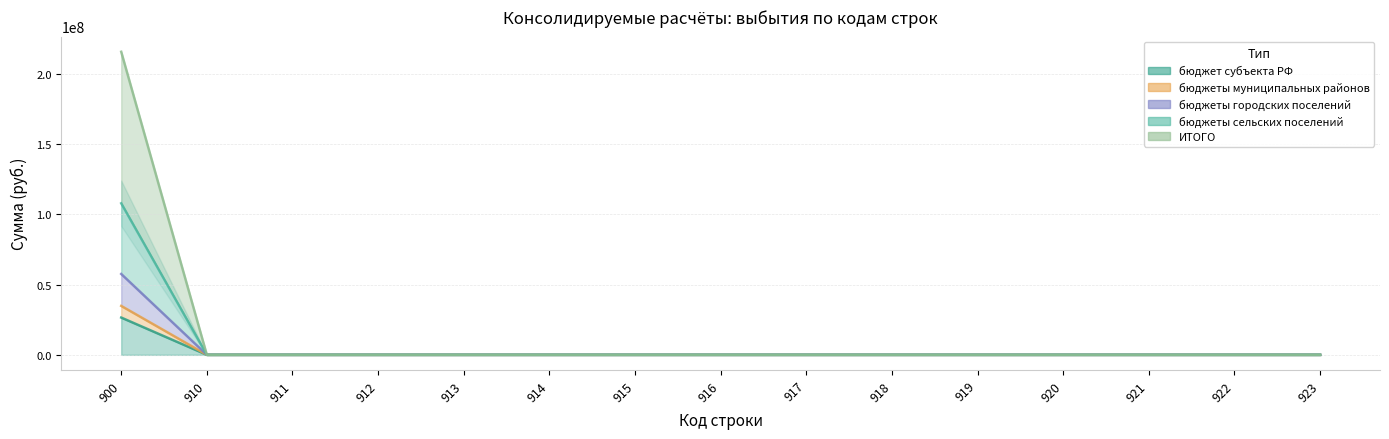

Is it true that бюджеты муниципальных районов equals 0.0 at 914?

True